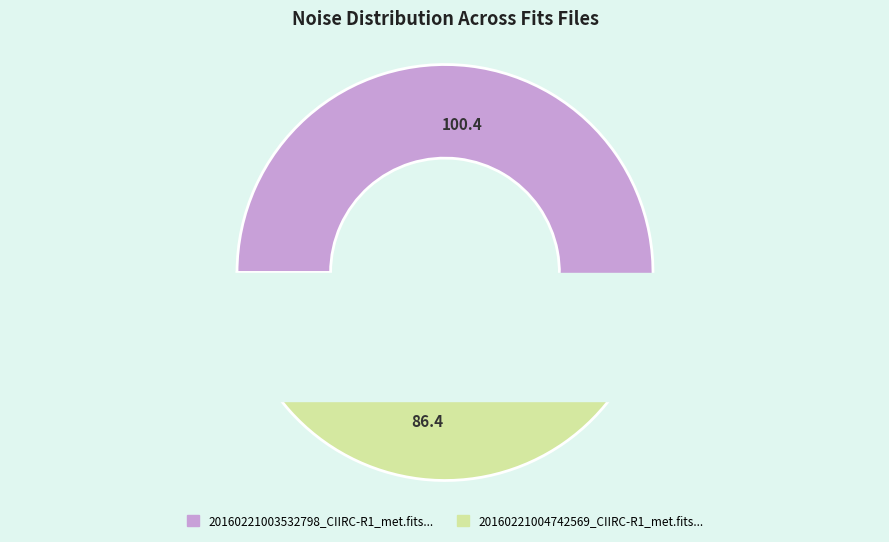

How many segments does this pie chart have?

2